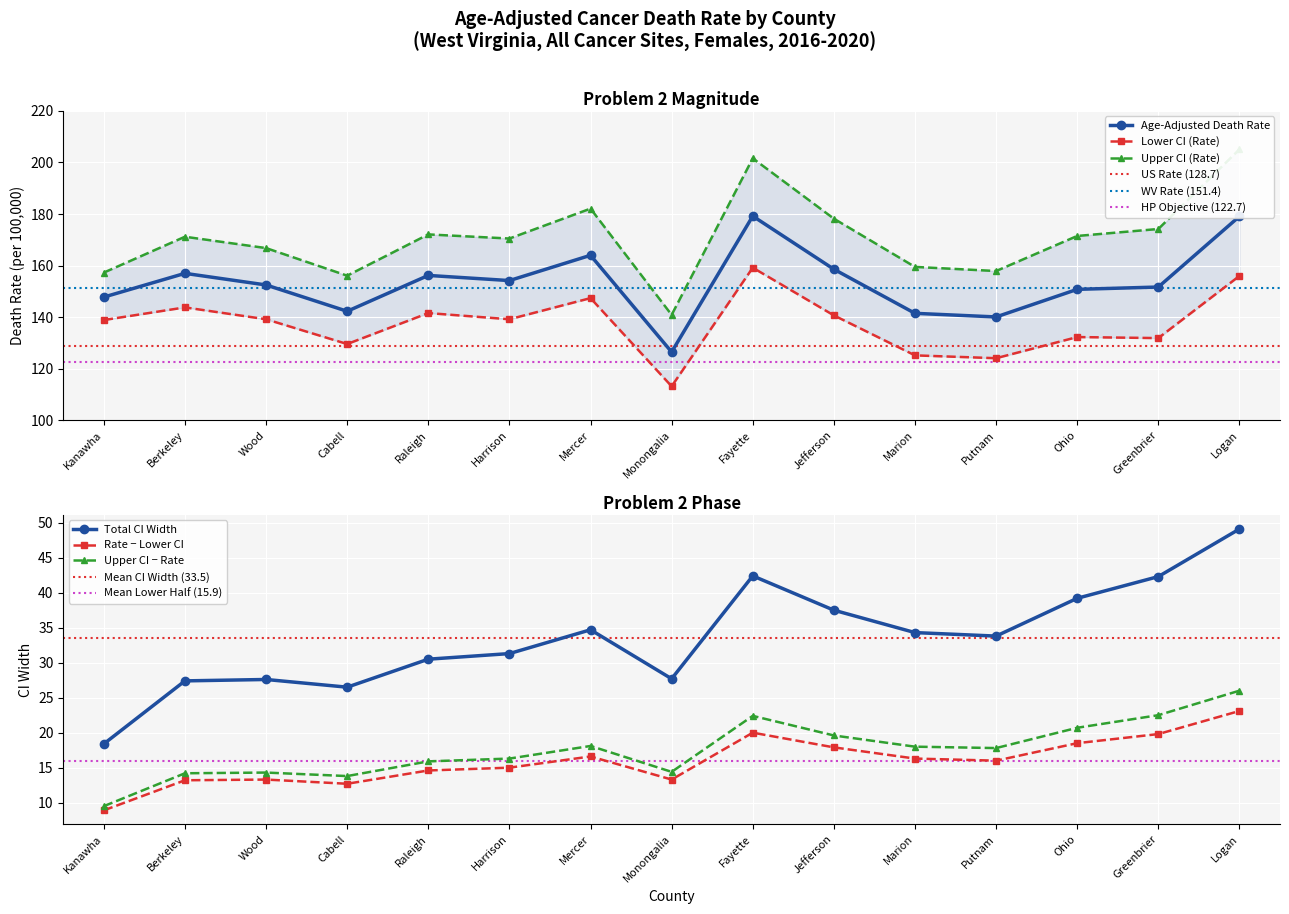

True or false: Upper CI (Rate) has more than 2 points higher than both neighbors.

True